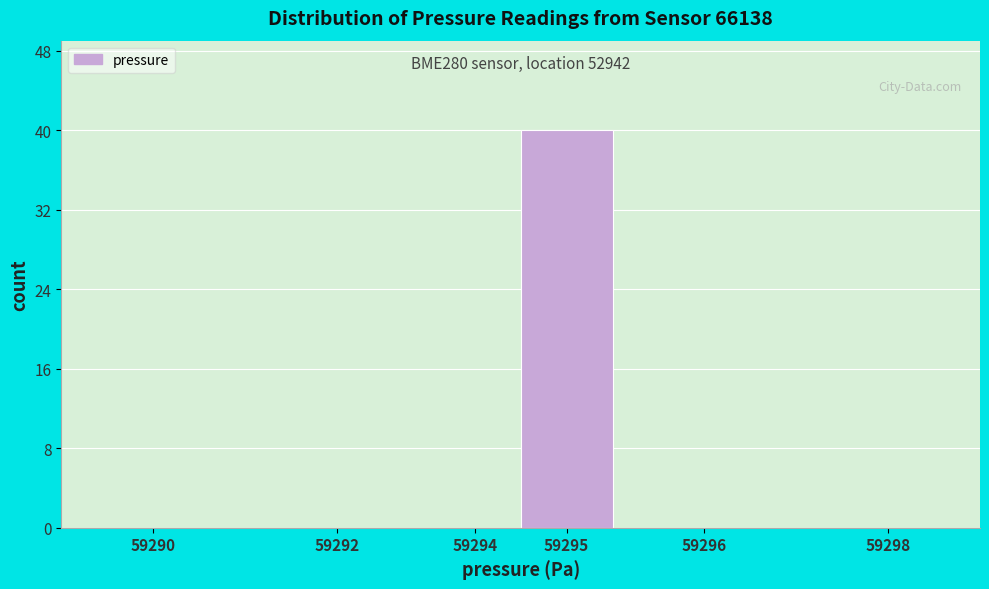

Reading left to right, list all the values displayed in this chart.

59290=0	59292=0	59294=0	59295=40	59296=0	59298=0